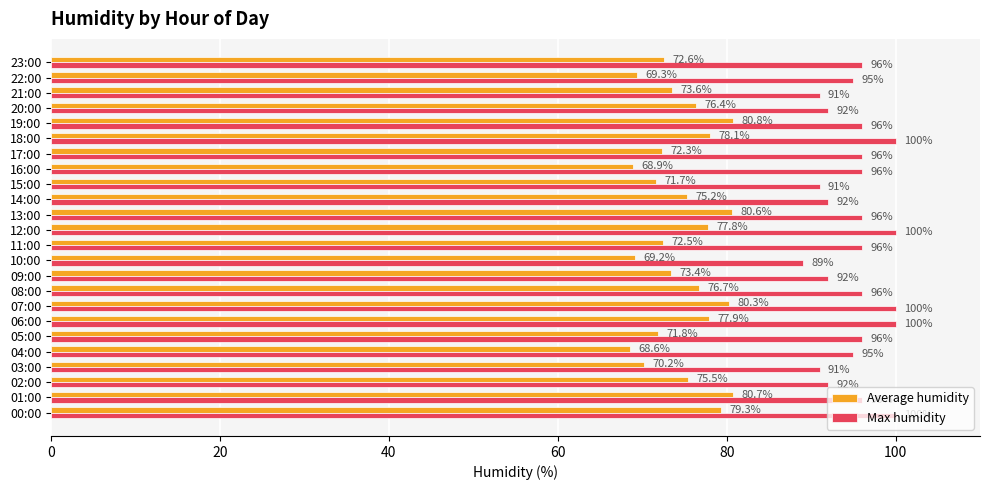

At which label does Average humidity reach its minimum?

04:00